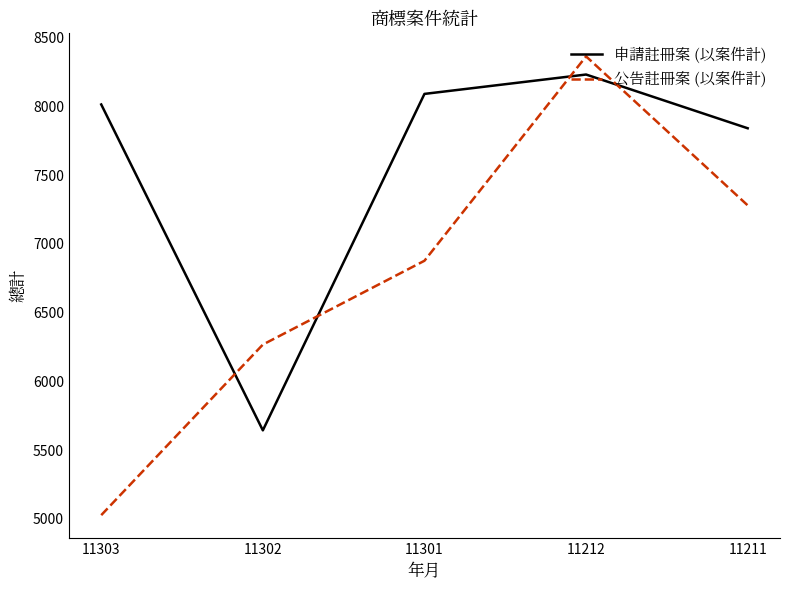

What is the value of the 申請註冊案 (以案件計) point at the 4th from the left?

8233